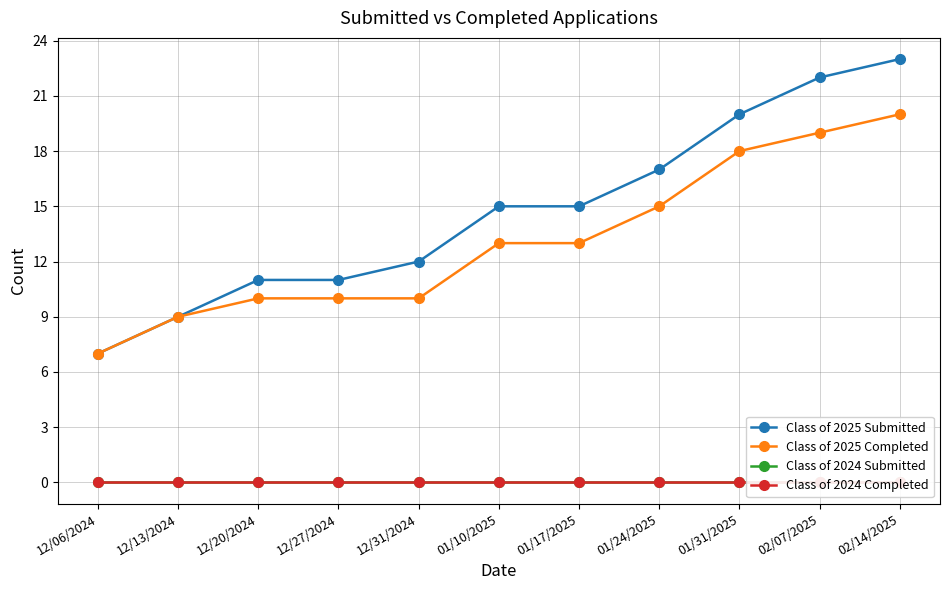

Reading left to right, what are all the values shown in this chart?

Class of 2025 Submitted: 12/06/2024=7	12/13/2024=9	12/20/2024=11	12/27/2024=11	12/31/2024=12	01/10/2025=15	01/17/2025=15	01/24/2025=17	01/31/2025=20	02/07/2025=22	02/14/2025=23
Class of 2025 Completed: 12/06/2024=7	12/13/2024=9	12/20/2024=10	12/27/2024=10	12/31/2024=10	01/10/2025=13	01/17/2025=13	01/24/2025=15	01/31/2025=18	02/07/2025=19	02/14/2025=20
Class of 2024 Submitted: 12/06/2024=0	12/13/2024=0	12/20/2024=0	12/27/2024=0	12/31/2024=0	01/10/2025=0	01/17/2025=0	01/24/2025=0	01/31/2025=0	02/07/2025=0	02/14/2025=0
Class of 2024 Completed: 12/06/2024=0	12/13/2024=0	12/20/2024=0	12/27/2024=0	12/31/2024=0	01/10/2025=0	01/17/2025=0	01/24/2025=0	01/31/2025=0	02/07/2025=0	02/14/2025=0